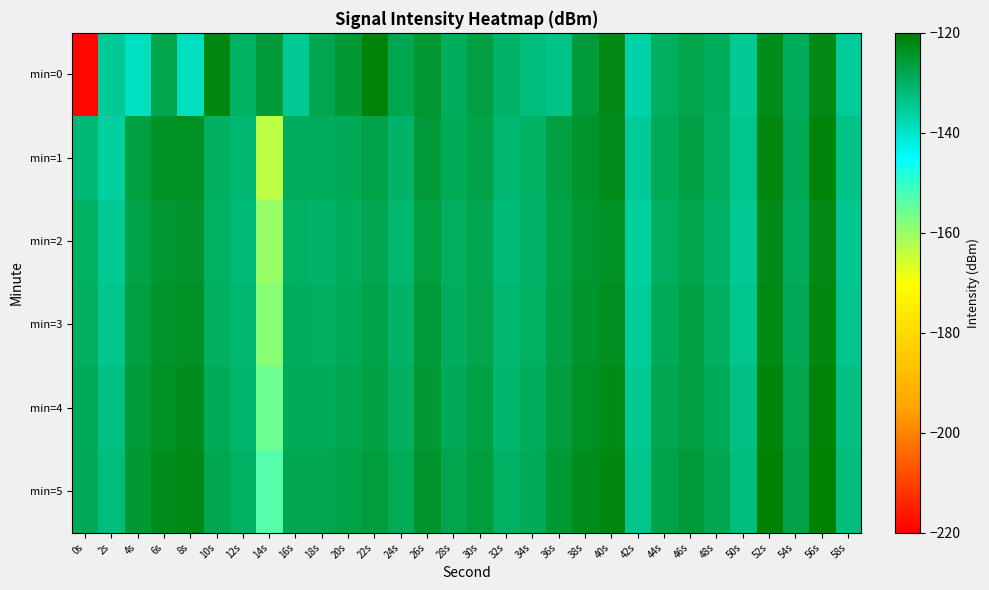

Reading left to right, transcribe all the data shown in this chart.

min=0: 0s=-218.8	2s=-135.2	4s=-139.1	6s=-127.4	8s=-138.9	10s=-121.7	12s=-130.1	14s=-125.8	16s=-134.8	18s=-127.9	20s=-125.4	22s=-120.9	24s=-127.8	26s=-125.0	28s=-129.1	30s=-126.3	32s=-130.5	34s=-132.3	36s=-133.3	38s=-125.7	40s=-122.2	42s=-136.7	44s=-129.5	46s=-127.5	48s=-129.2	50s=-134.7	52s=-122.8	54s=-129.2	56s=-122.2	58s=-134.9
min=1: 0s=-131.4	2s=-136.0	4s=-126.5	6s=-124.2	8s=-123.5	10s=-129.4	12s=-131.3	14s=-163.4	16s=-129.2	18s=-129.4	20s=-128.5	22s=-127.3	24s=-130.2	26s=-125.8	28s=-128.9	30s=-127.4	32s=-131.1	34s=-129.8	36s=-126.5	38s=-124.3	40s=-123.1	42s=-135.2	44s=-128.7	46s=-126.9	48s=-129.5	50s=-133.8	52s=-121.9	54s=-128.4	56s=-121.5	58s=-133.6
min=2: 0s=-130.1	2s=-134.5	4s=-127.2	6s=-125.0	8s=-124.3	10s=-130.1	12s=-132.0	14s=-160.1	16s=-130.0	18s=-130.2	20s=-129.3	22s=-128.1	24s=-131.0	26s=-126.5	28s=-129.7	30s=-128.2	32s=-132.0	34s=-130.5	36s=-127.3	38s=-125.0	40s=-123.8	42s=-136.0	44s=-129.4	46s=-127.6	48s=-130.2	50s=-134.5	52s=-122.6	54s=-129.1	56s=-122.2	58s=-134.3
min=3: 0s=-129.5	2s=-133.8	4s=-126.5	6s=-124.3	8s=-123.6	10s=-129.4	12s=-131.3	14s=-158.5	16s=-129.3	18s=-129.4	20s=-128.6	22s=-127.4	24s=-130.3	26s=-125.8	28s=-129.0	30s=-127.5	32s=-131.3	34s=-130.0	36s=-126.7	38s=-124.4	40s=-123.2	42s=-135.3	44s=-128.8	46s=-127.0	48s=-129.6	50s=-133.9	52s=-122.0	54s=-128.5	56s=-121.6	58s=-133.7
min=4: 0s=-128.9	2s=-133.1	4s=-125.8	6s=-123.6	8s=-122.9	10s=-128.7	12s=-130.6	14s=-155.9	16s=-128.6	18s=-128.7	20s=-127.9	22s=-126.7	24s=-129.6	26s=-125.1	28s=-128.3	30s=-126.8	32s=-130.6	34s=-129.3	36s=-126.0	38s=-123.7	40s=-122.5	42s=-134.6	44s=-128.1	46s=-126.3	48s=-128.9	50s=-133.2	52s=-121.3	54s=-127.8	56s=-120.9	58s=-133.0
min=5: 0s=-128.3	2s=-132.4	4s=-125.1	6s=-122.9	8s=-122.2	10s=-128.0	12s=-129.9	14s=-153.3	16s=-127.9	18s=-128.0	20s=-127.2	22s=-126.0	24s=-128.9	26s=-124.4	28s=-127.6	30s=-126.1	32s=-129.9	34s=-128.6	36s=-125.3	38s=-123.0	40s=-121.8	42s=-133.9	44s=-127.4	46s=-125.6	48s=-128.2	50s=-132.5	52s=-120.6	54s=-127.1	56s=-120.2	58s=-132.3